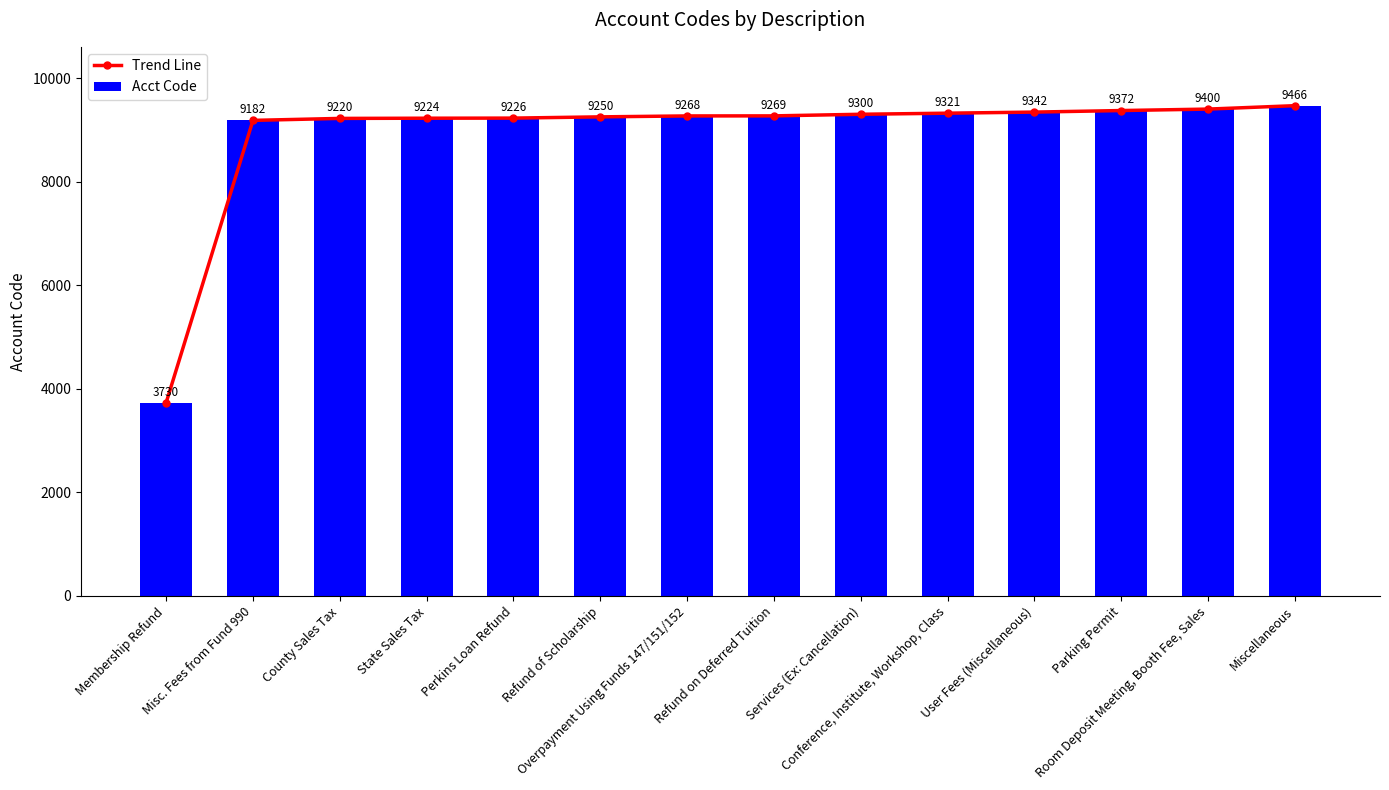

Is it true that Acct Code equals 3431 at Room Deposit Meeting, Booth Fee, Sales?

False